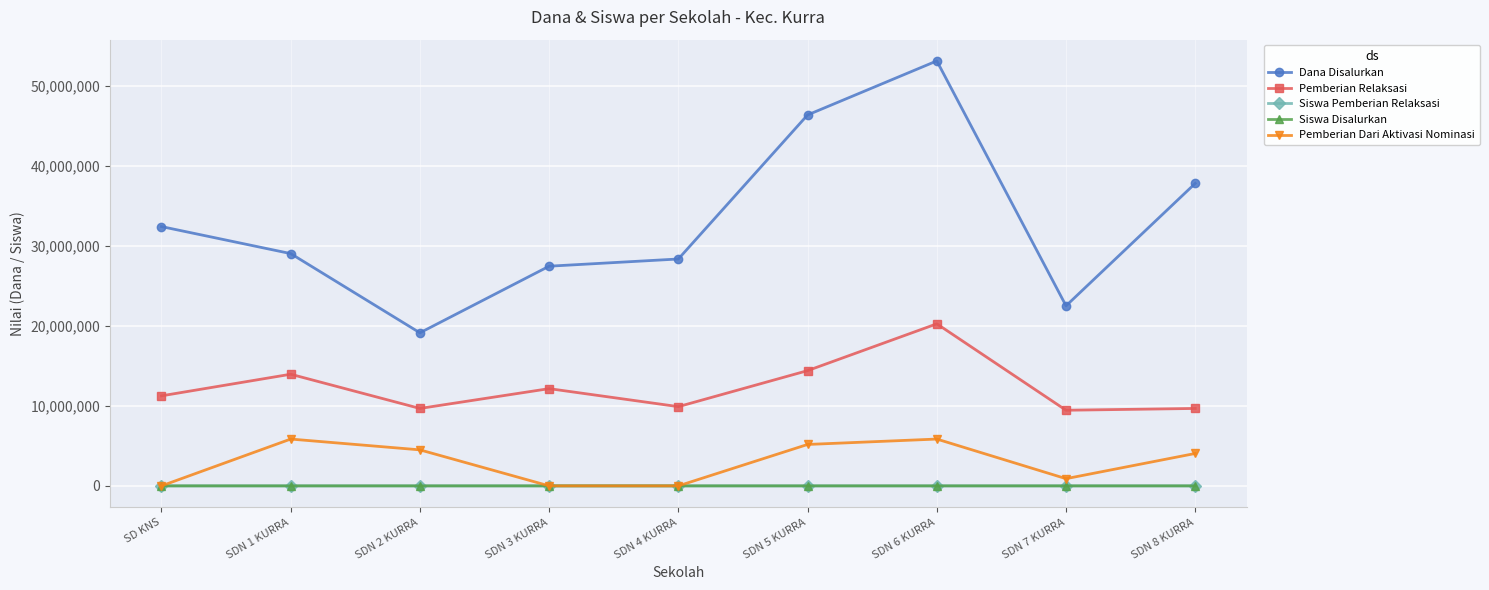

What is the difference between the maximum and second lowest values in the Dana Disalurkan series?

30600000